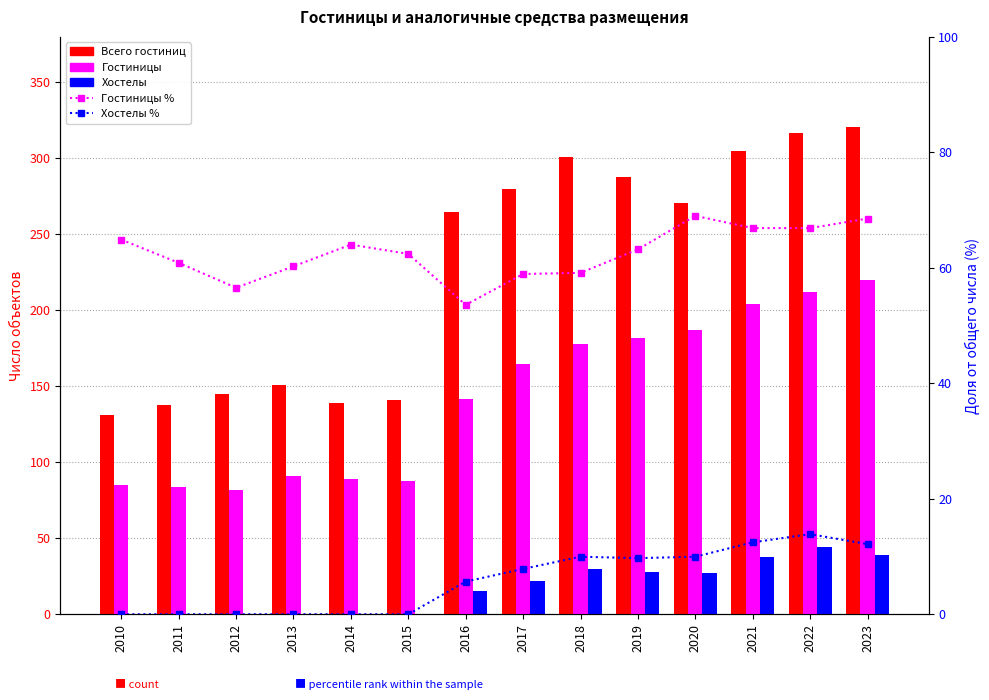

Which label corresponds to the largest value in the chart?

2023